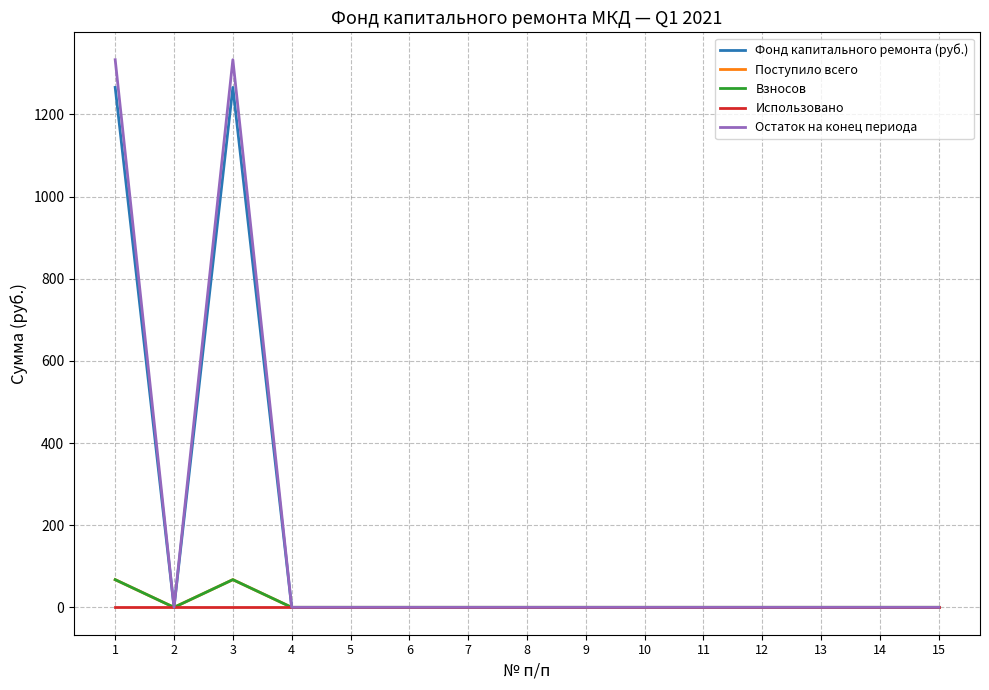

Rank the categories by Использовано value from lowest to highest.

1, 2, 3, 4, 5, 6, 7, 8, 9, 10, 11, 12, 13, 14, 15